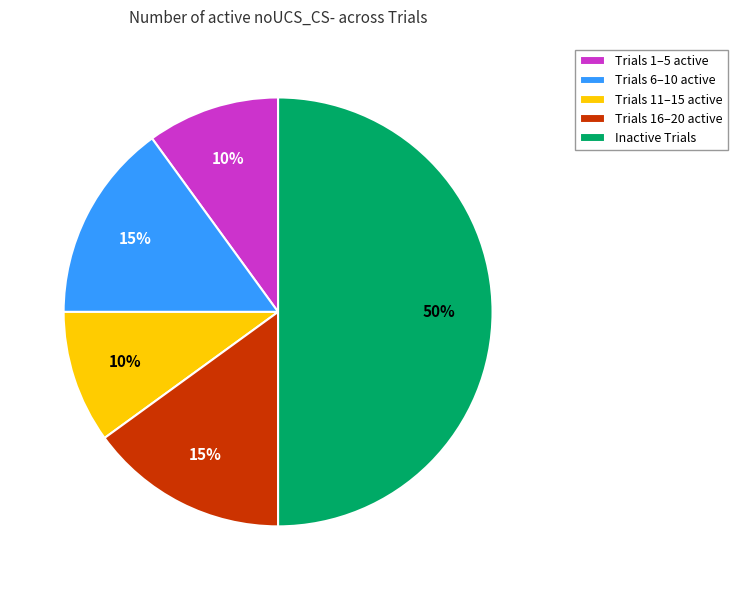

Does Trials 1–5 active account for over 50% of the chart?

No